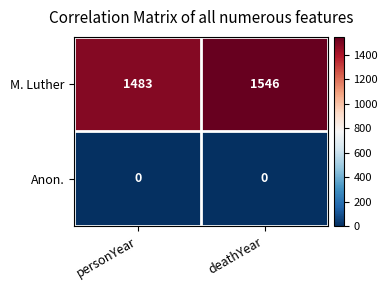

True or false: Anon. has a value of 0 at deathYear.

True